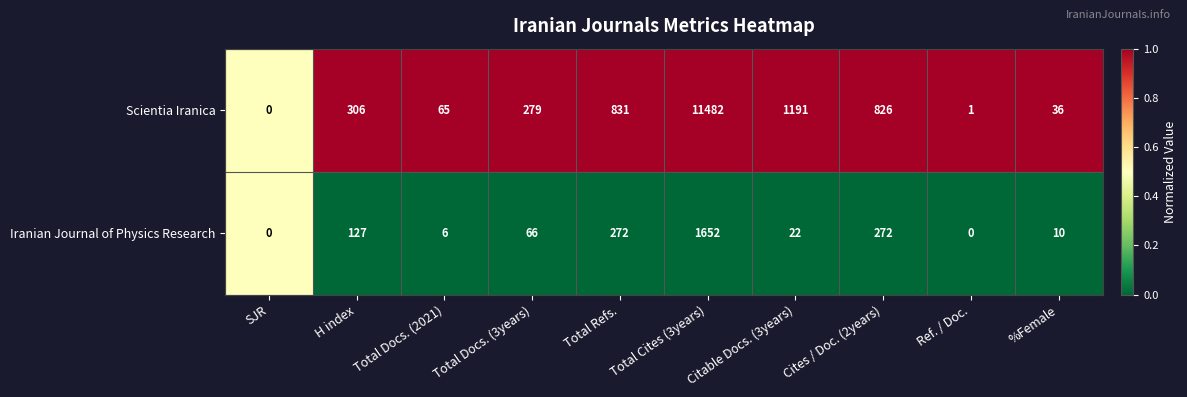

List the series in order of their peak value, highest first.

Scientia Iranica, Iranian Journal of Physics Research